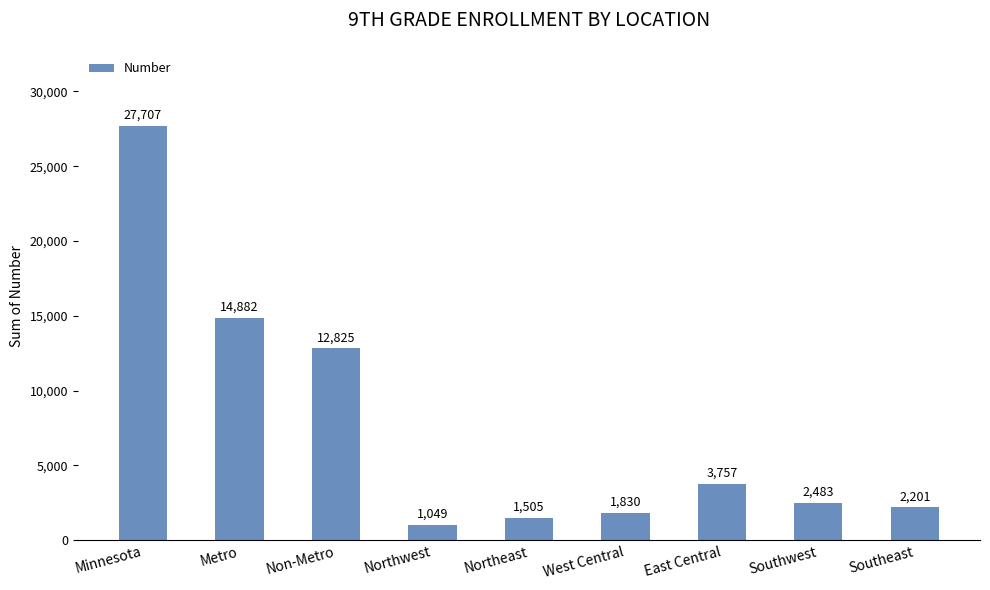

Are the bars horizontal?

No